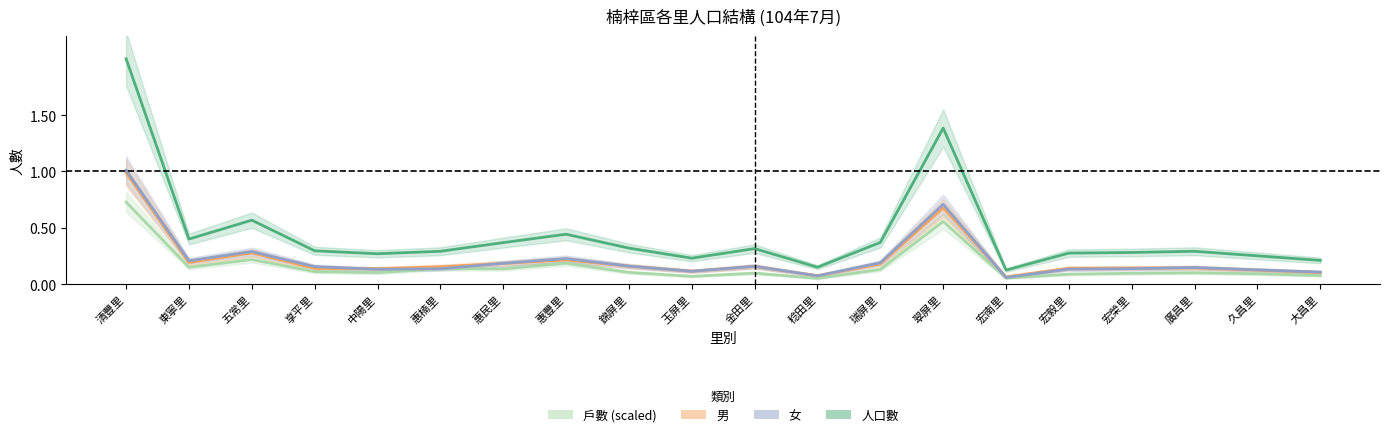

Which category has the highest value in the 人口數 series?

清豐里